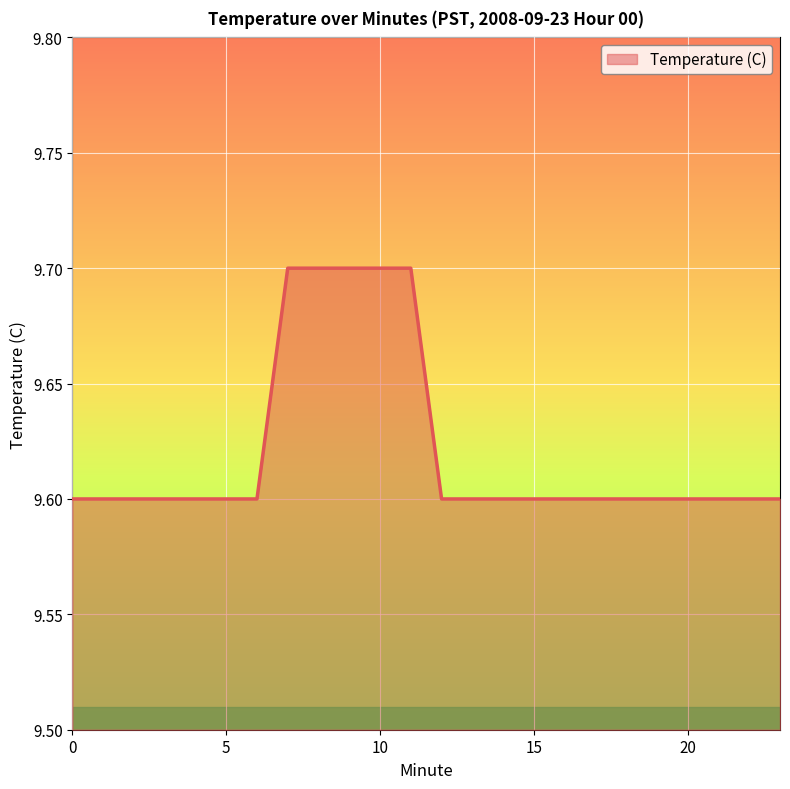

What is the minimum value shown in the chart?

9.6